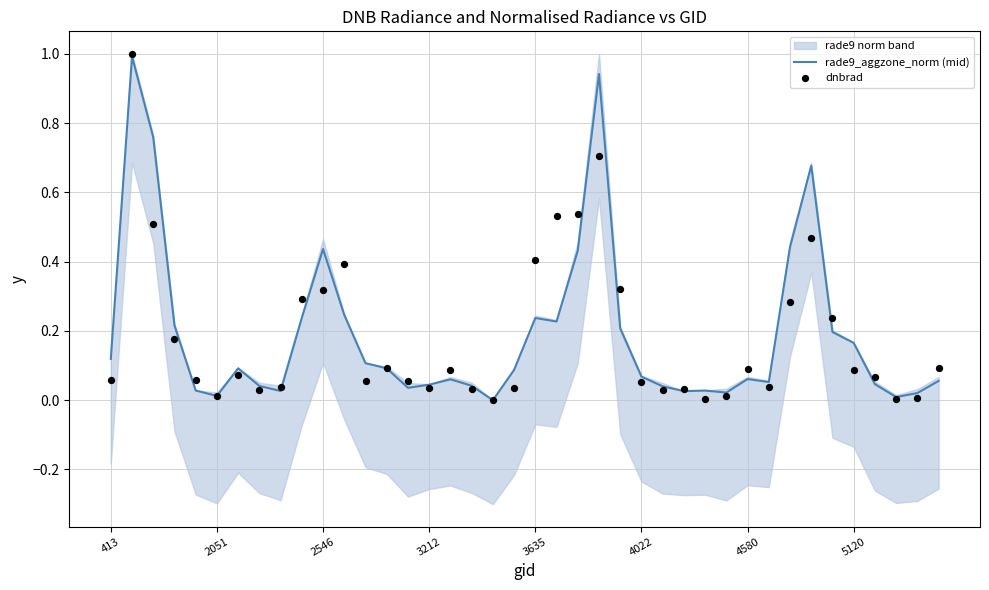

Is the value of dnbrad at 24 greater than the value of rade9_aggzone_norm (mid) at 15?

Yes